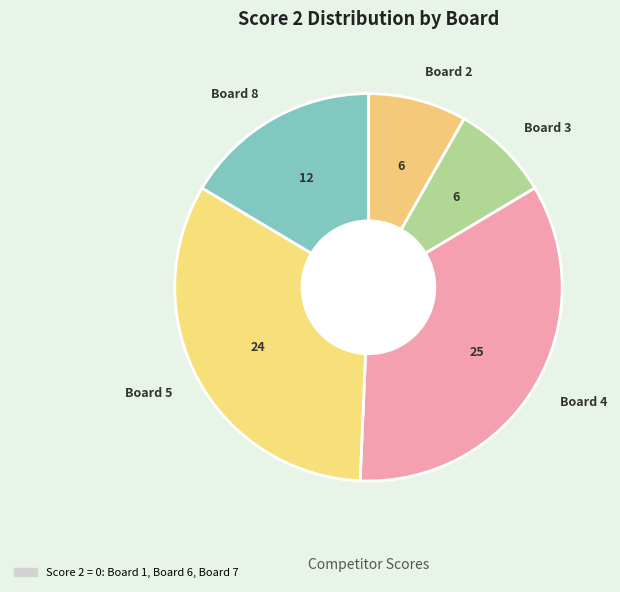

Which category has the biggest portion of the pie?

Board 4